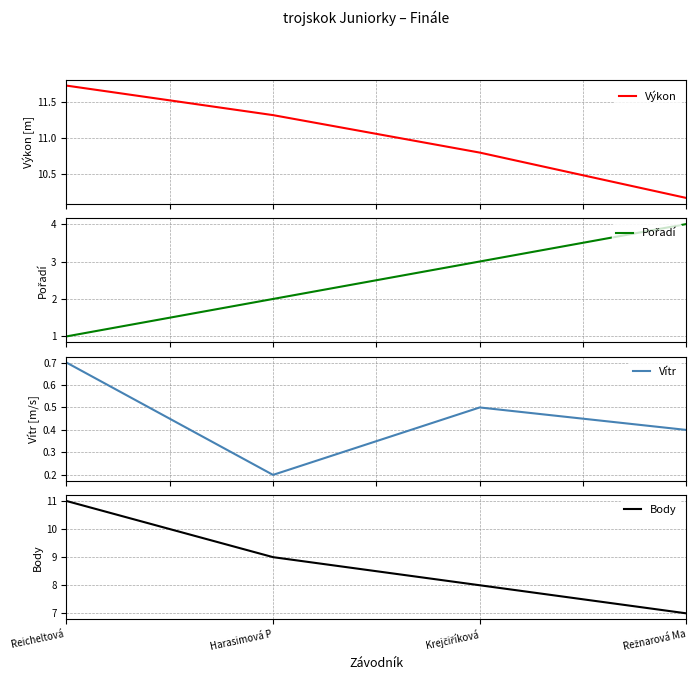

True or false: Výkon and Vítr intersect in this chart.

False